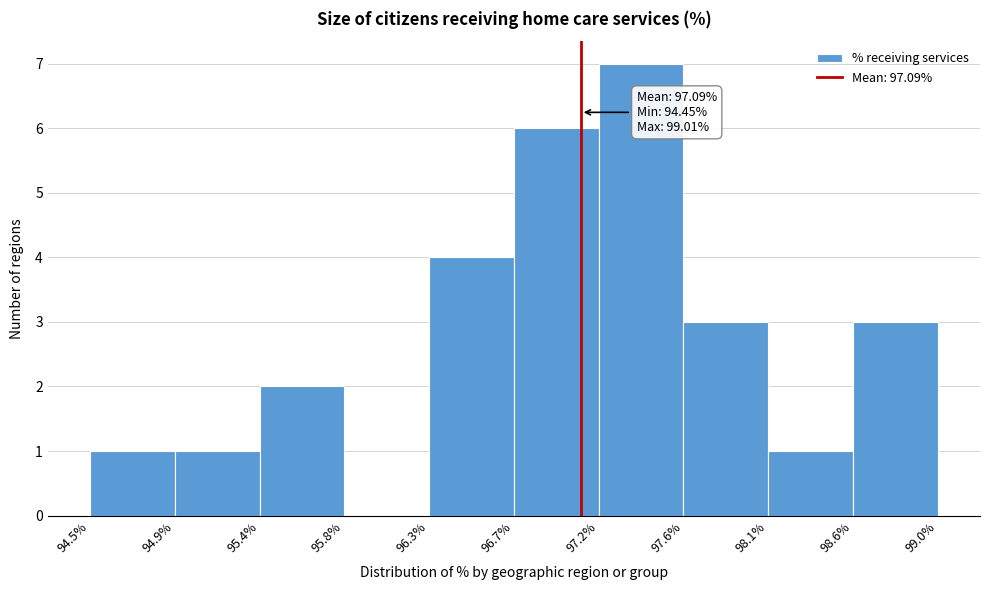

Over which range of the x-axis is the bar tallest?

97.2% to 97.6%